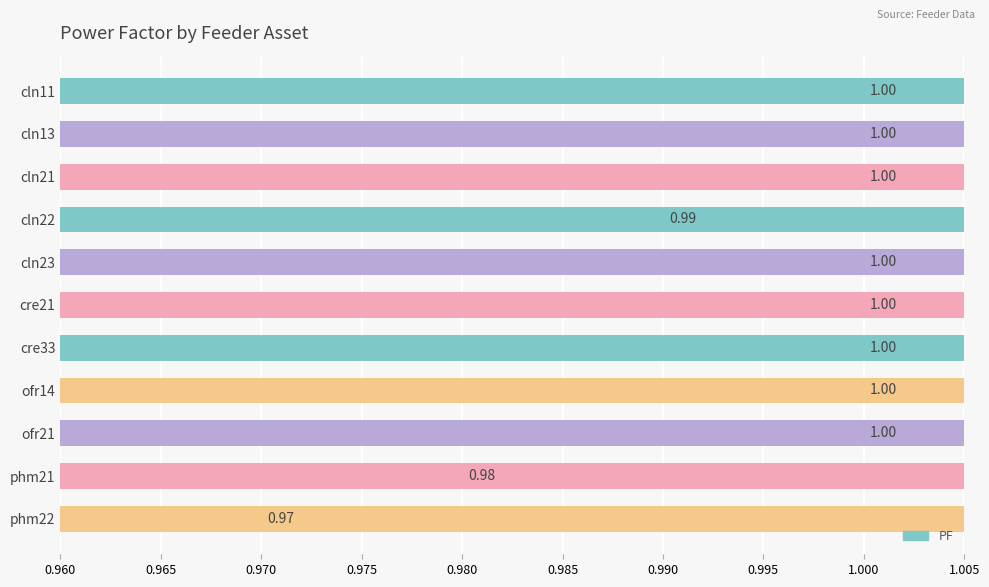

At which category does the chart reach its peak across all series?

cln11